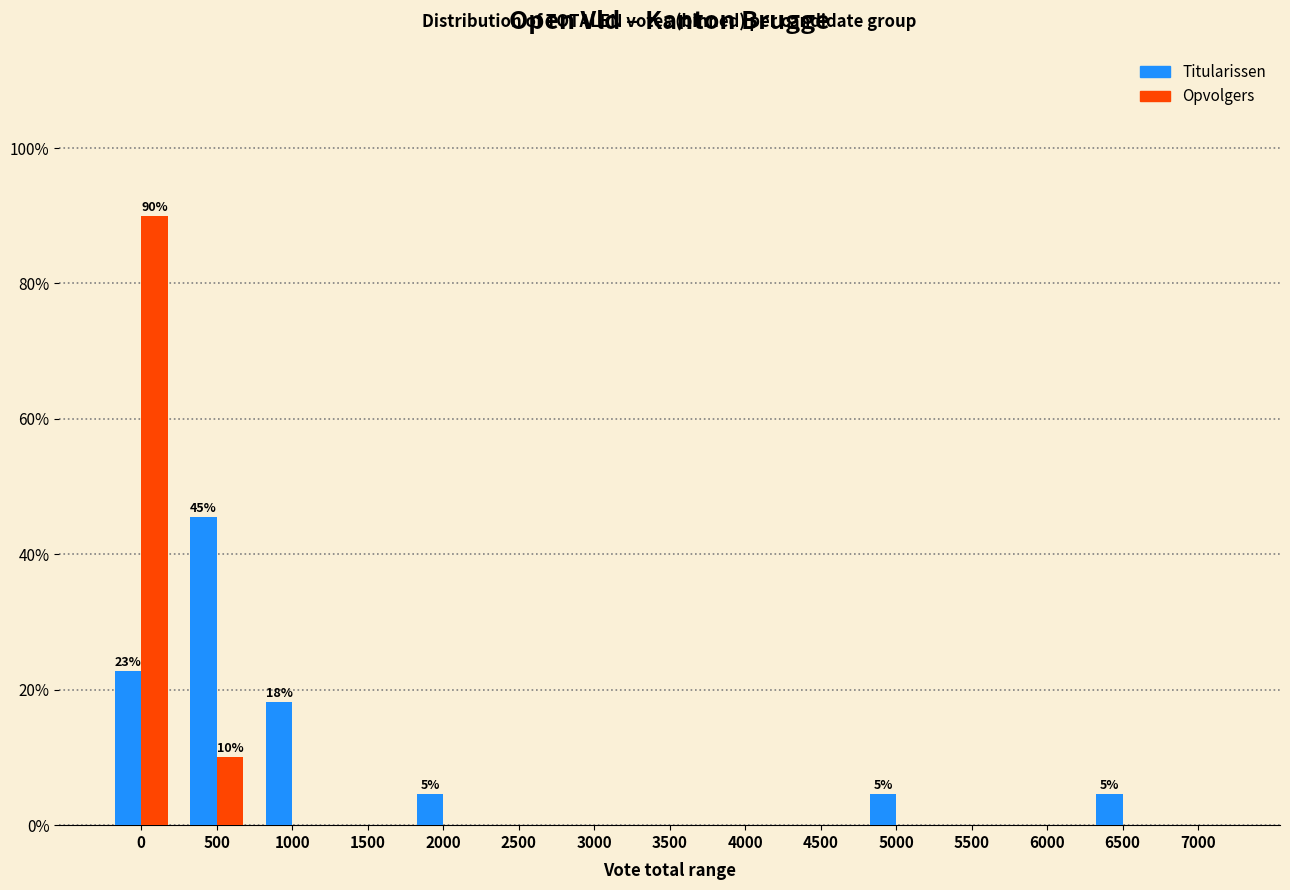

Reading right to left, list all the values displayed in this chart.

Titularissen: 7000=0.0	6500=4.5	6000=0.0	5500=0.0	5000=4.5	4500=0.0	4000=0.0	3500=0.0	3000=0.0	2500=0.0	2000=4.5	1500=0.0	1000=18.2	500=45.5	0=22.7
Opvolgers: 7000=0.0	6500=0.0	6000=0.0	5500=0.0	5000=0.0	4500=0.0	4000=0.0	3500=0.0	3000=0.0	2500=0.0	2000=0.0	1500=0.0	1000=0.0	500=10.0	0=90.0